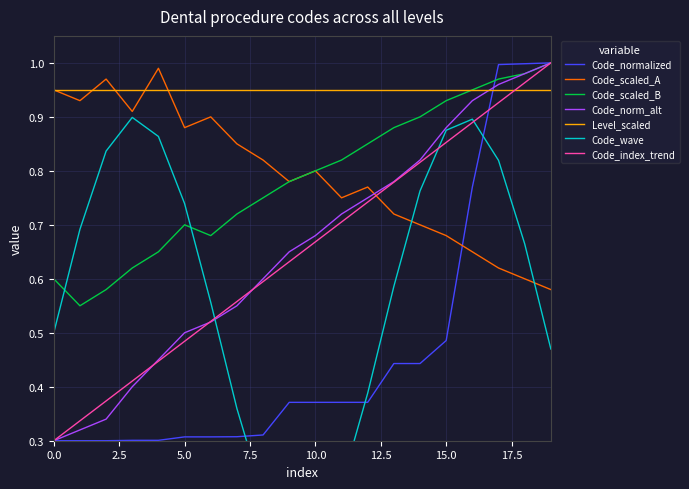

After their last crossing, which series has the higher values: Code_scaled_A or Code_norm_alt?

Code_norm_alt